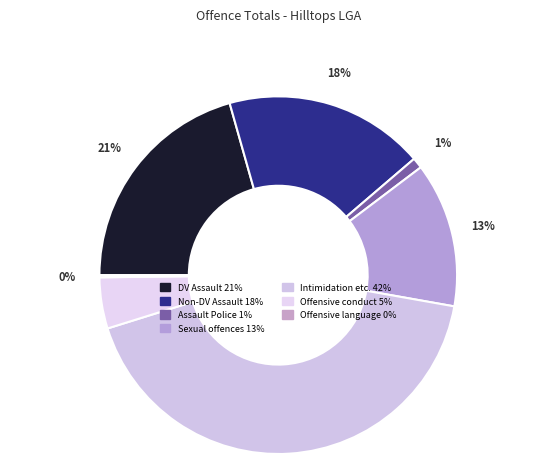

Rank the categories by value from lowest to highest.

Offensive language, Assault Police, Offensive conduct, Sexual offences, Non-domestic violence related assault, Domestic violence related assault, Intimidation, stalking and harassment